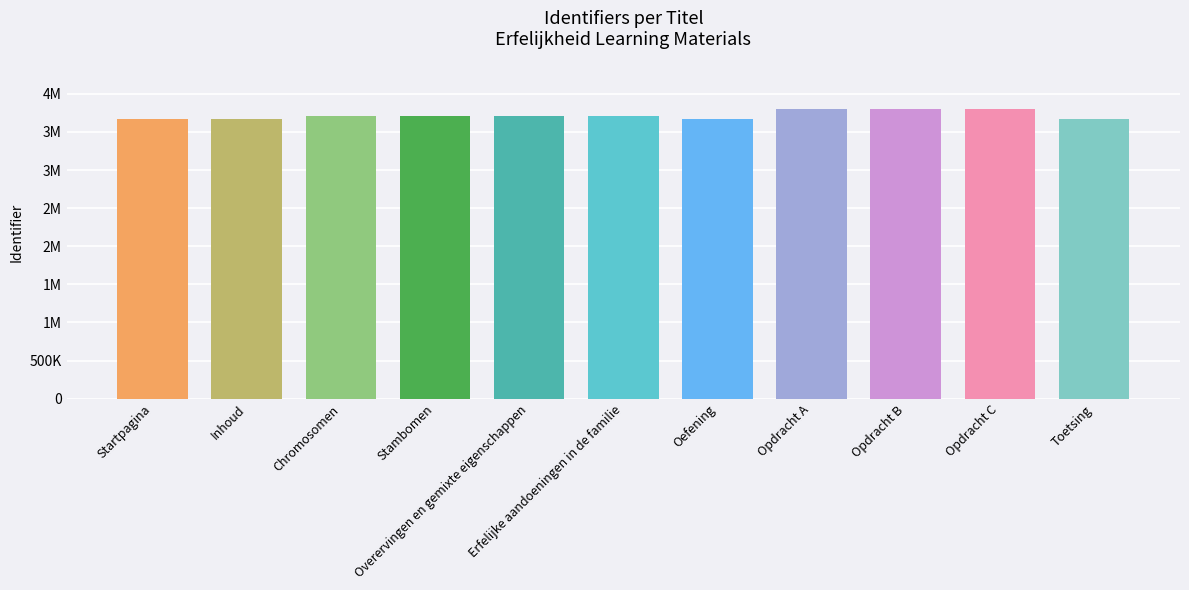

Reading left to right, list all the values displayed in this chart.

Startpagina=3673555	Inhoud=3673558	Chromosomen=3711802	Stambomen=3711813	Overervingen en gemixte eigenschappen=3711825	Erfelijke aandoeningen in de familie=3711826	Oefening=3673559	Opdracht A=3799439	Opdracht B=3799440	Opdracht C=3799441	Toetsing=3673560